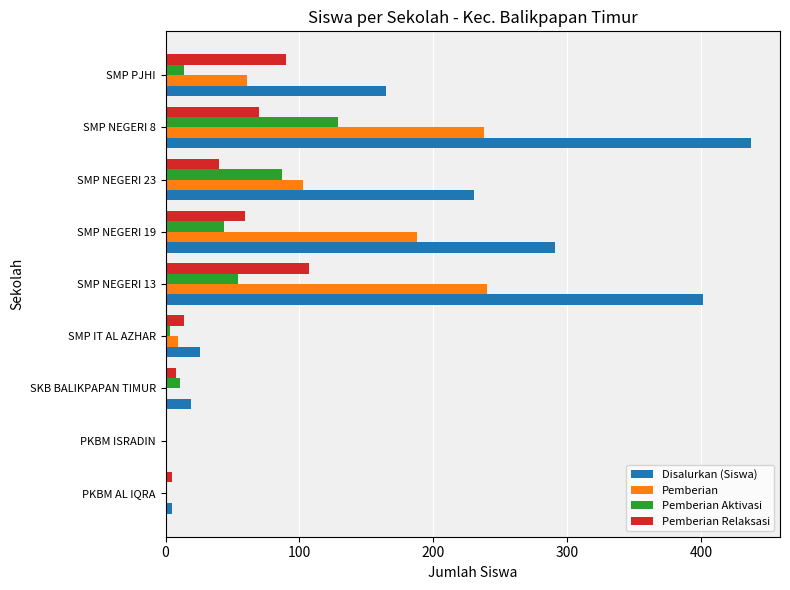

At which category is the sum across all series the highest?

SMP NEGERI 8